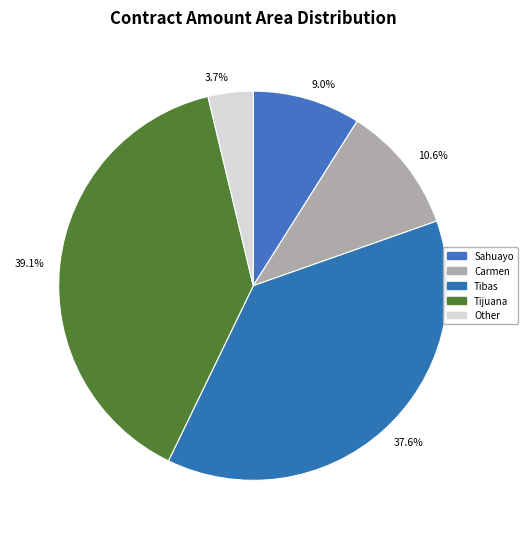

Rank the categories by value from lowest to highest.

3.7%, 9.0%, 10.6%, 37.6%, 39.1%